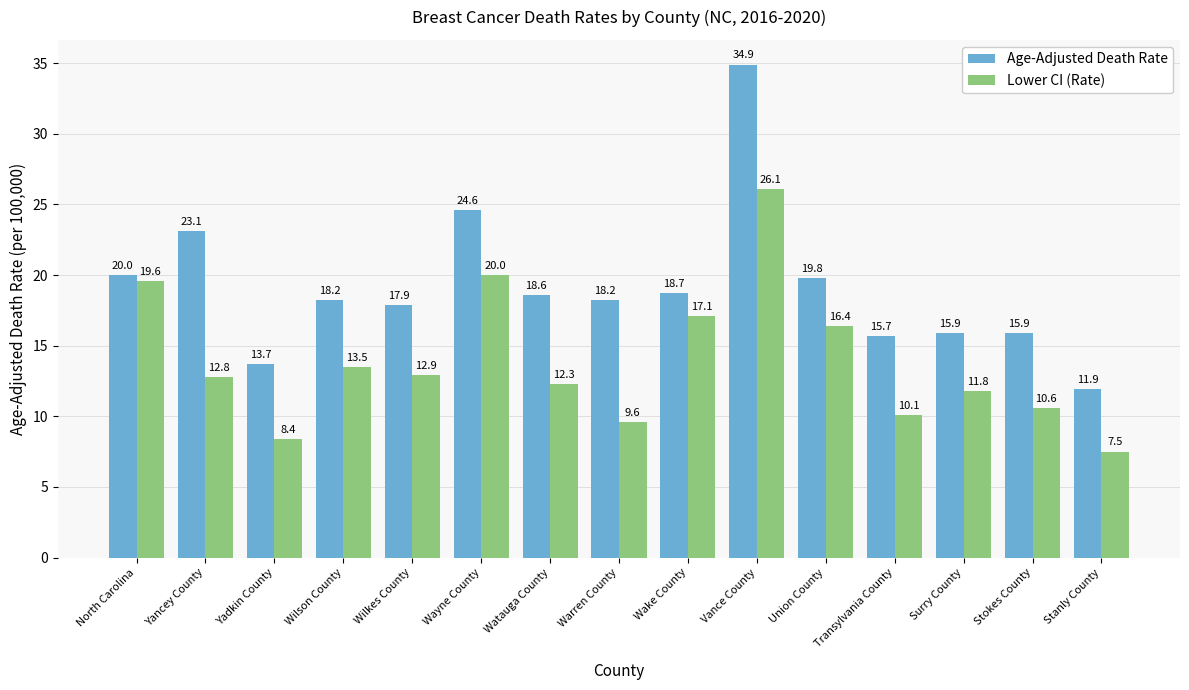

At which category is the sum across all series the highest?

Vance County